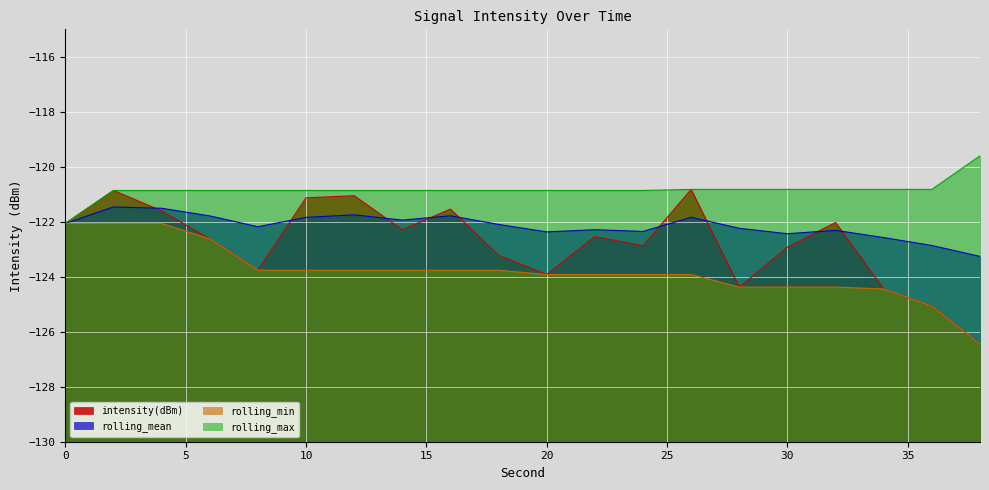

Does the chart display data point markers on the line(s)?

No